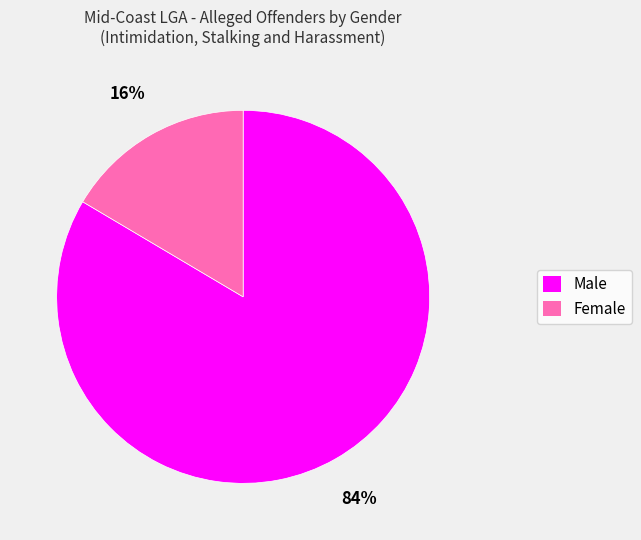

Is there a majority slice in this chart?

Yes